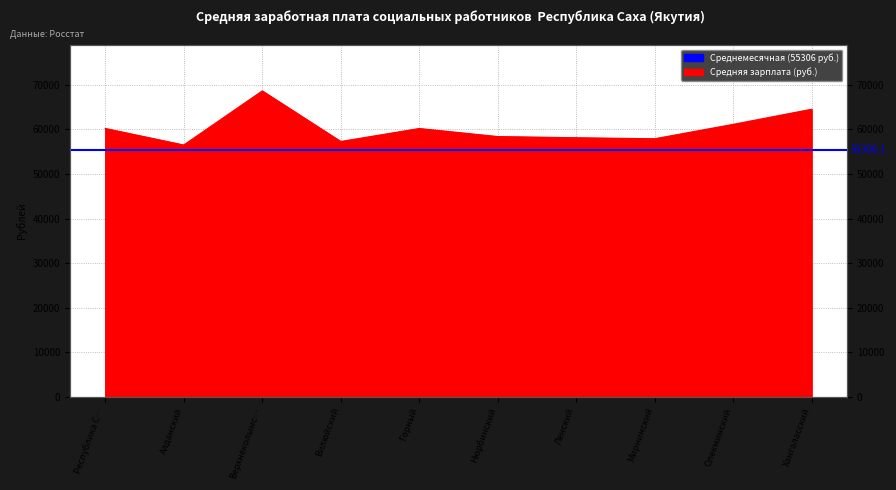

What is the approximate value at Ленский?

58121.8